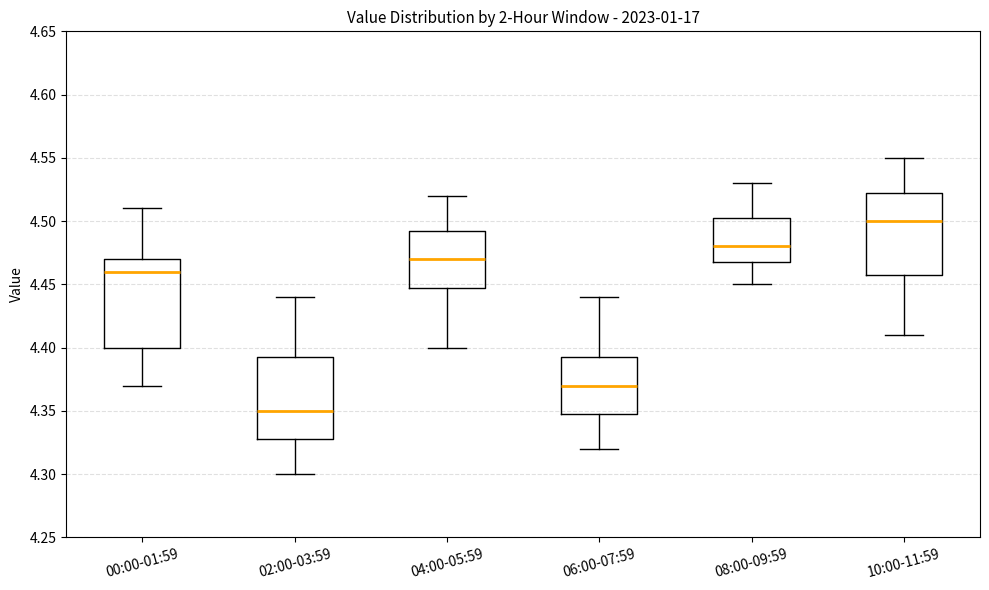

Reading left to right, transcribe this box plot: for each box, give where its median line is, the range the box spans, and where its two whiskers end, as read against the y-axis. The values are not printed on the chart, so give them approximately, as read against the axis.

00:00-01:59: median 4.460, box 4.400 to 4.470, whiskers 4.370 to 4.510
02:00-03:59: median 4.350, box 4.330 to 4.395, whiskers 4.300 to 4.440
04:00-05:59: median 4.470, box 4.450 to 4.495, whiskers 4.400 to 4.520
06:00-07:59: median 4.370, box 4.350 to 4.395, whiskers 4.320 to 4.440
08:00-09:59: median 4.480, box 4.470 to 4.505, whiskers 4.450 to 4.530
10:00-11:59: median 4.500, box 4.460 to 4.525, whiskers 4.410 to 4.550